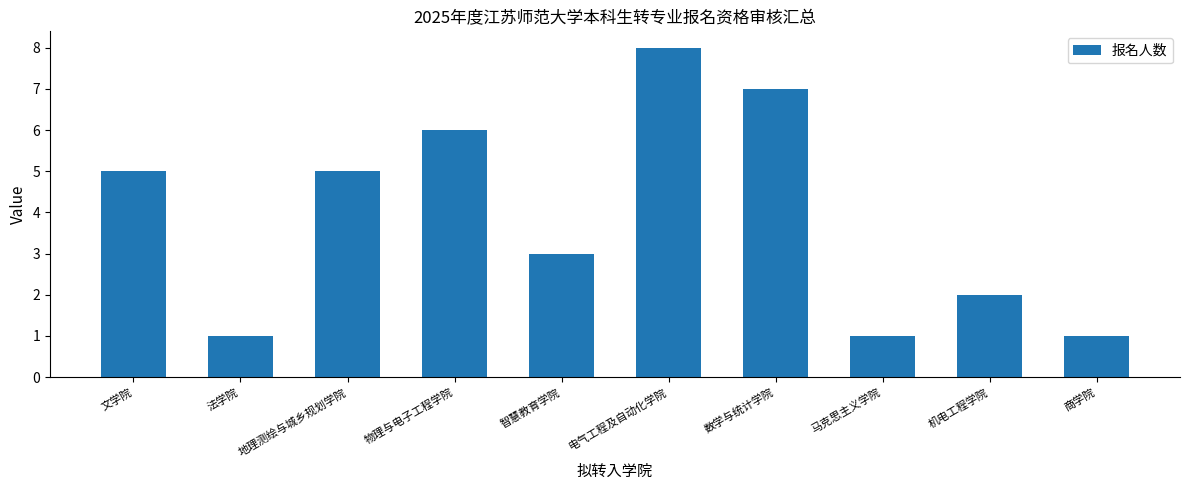

What is the maximum value shown in the chart?

8